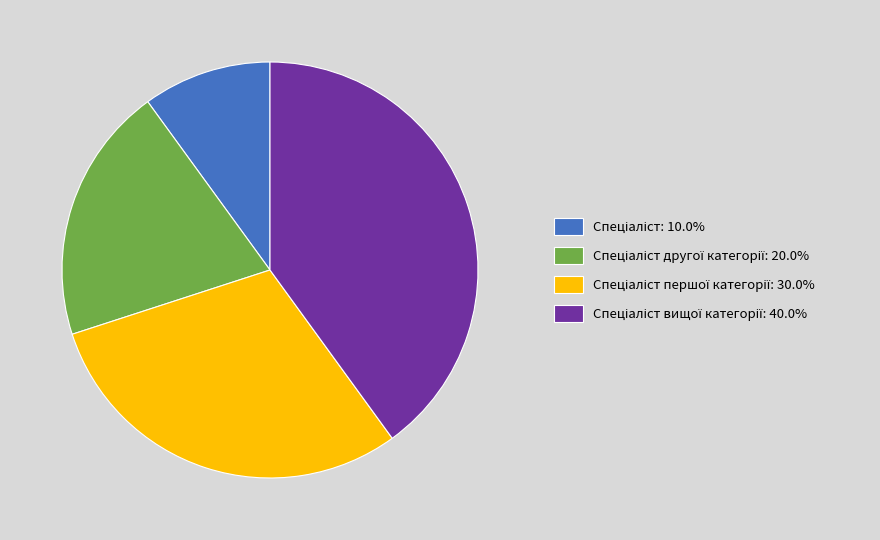

How many slices are in this pie chart?

4